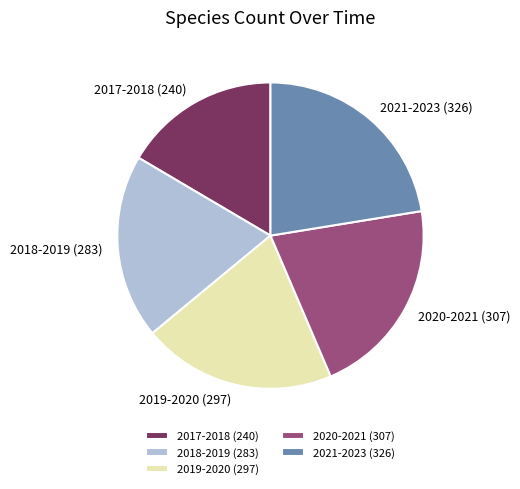

Does 2018-2019 (283) represent more than half of the total?

No